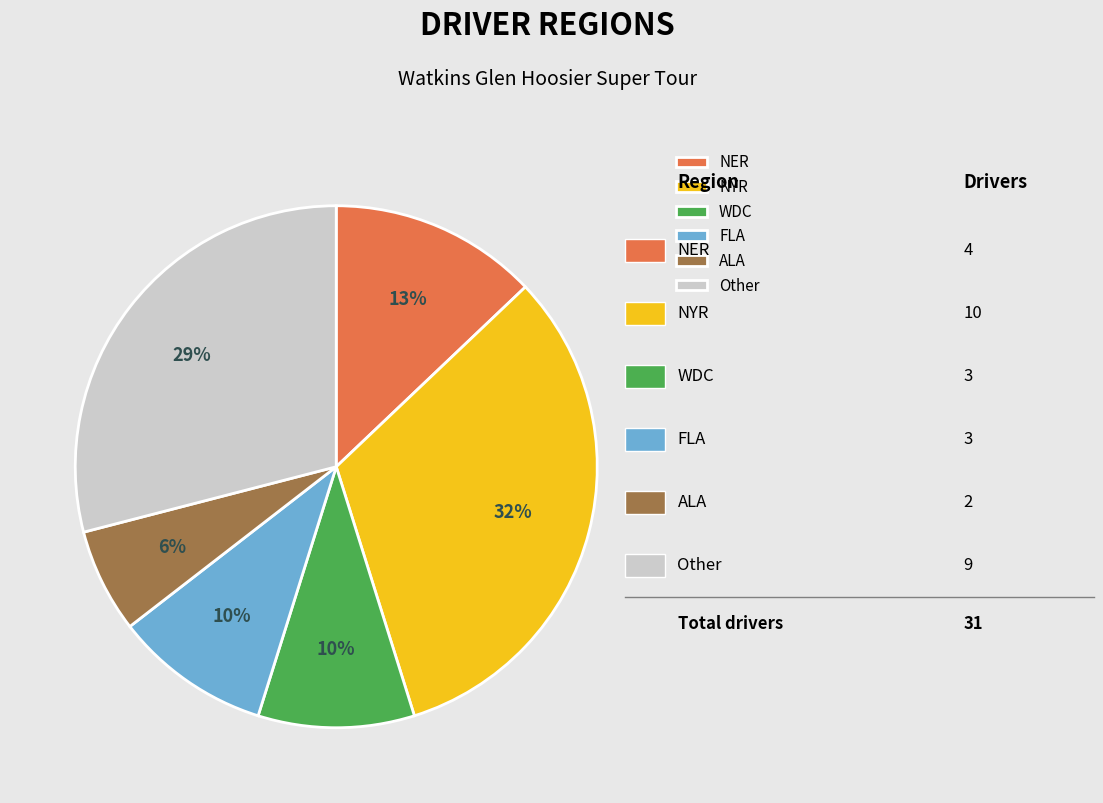

To the nearest percent, what is the difference between the Other and NYR slice percentages?

3%